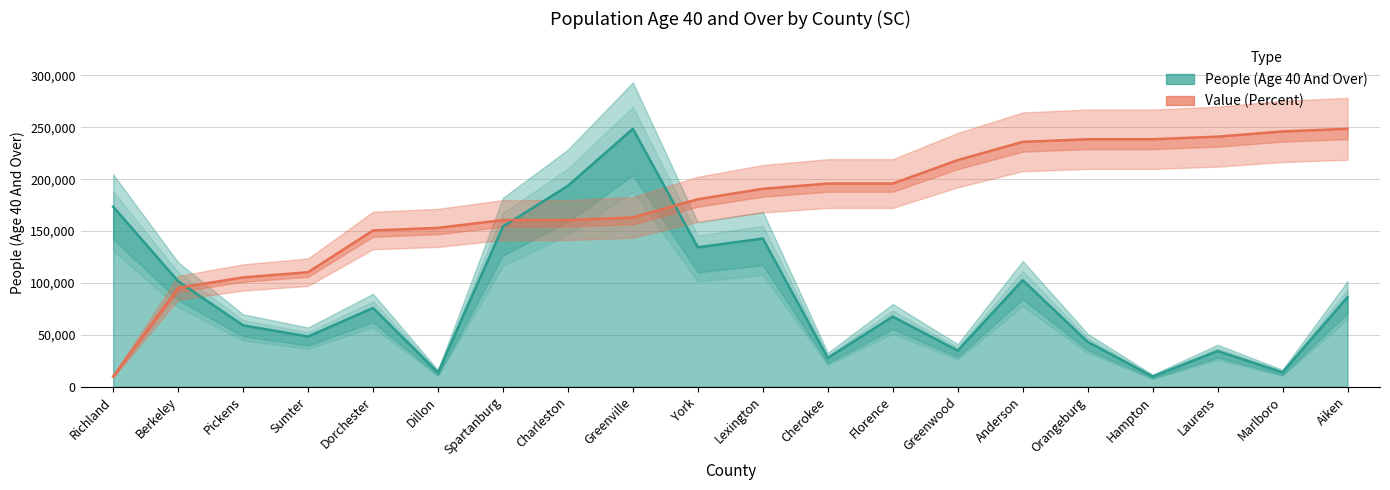

What is the difference between the maximum and second lowest values in the Value (Percent) series?

153321.9